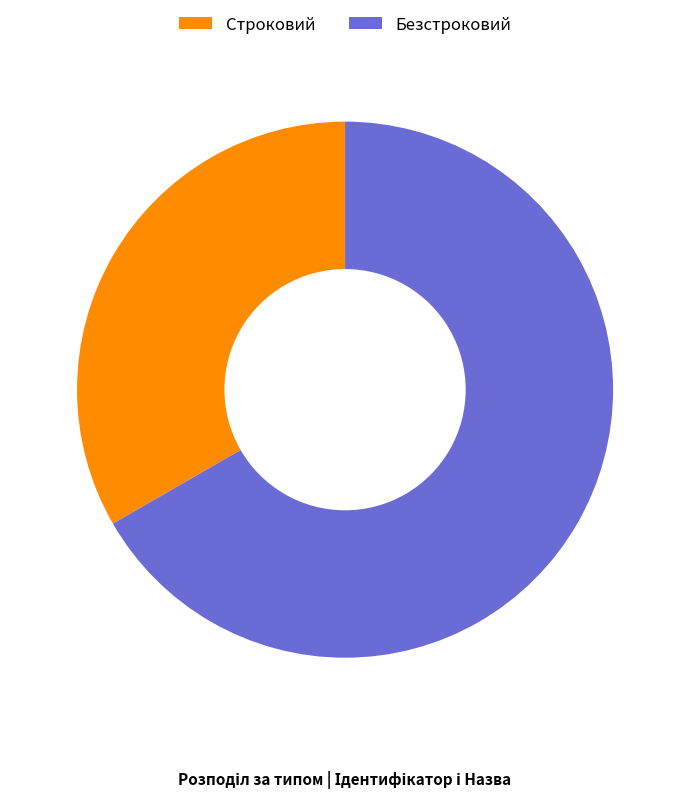

True or false: Безстроковий accounts for 67% of the total.

True